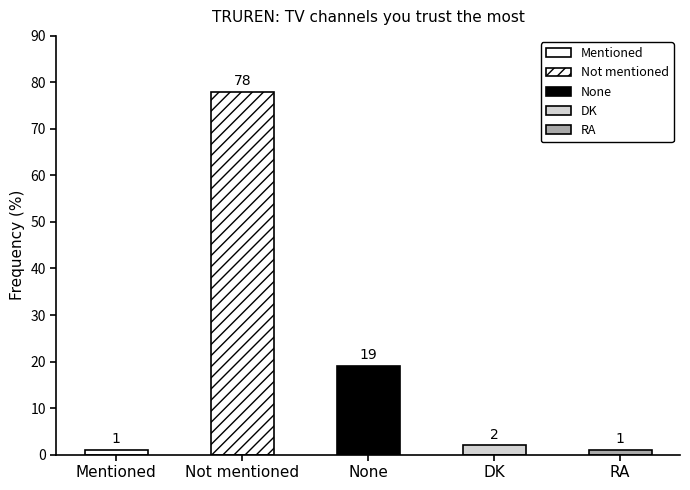

What is the average value?

20